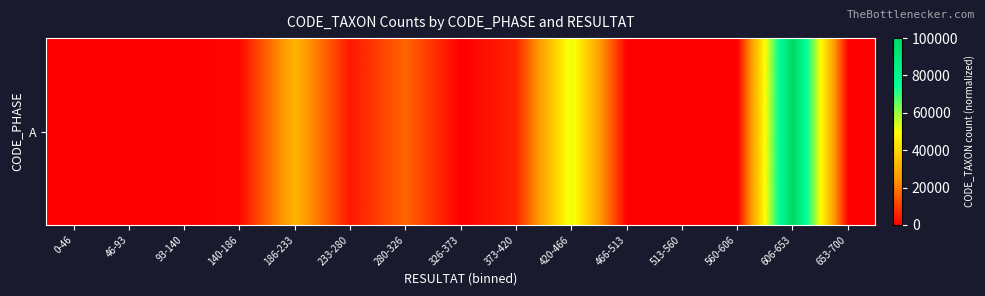

True or false: the data shows 1408.5 at 140-186.

True